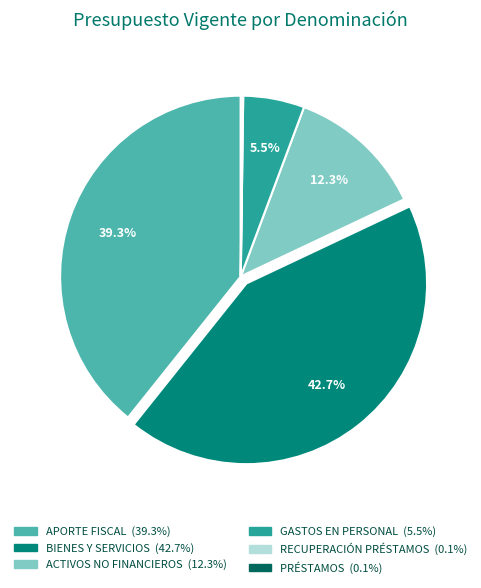

Does any single category account for the majority?

No